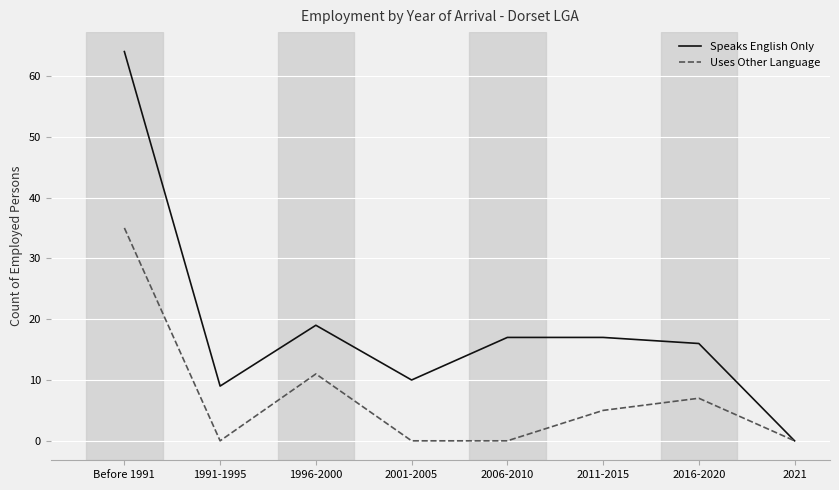

The Uses Other Language series shows 3 at 2016-2020. True or false?

False